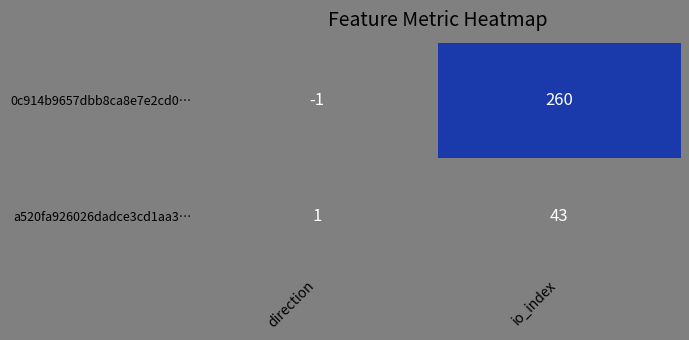

At which label does 0c914b9657dbb8ca8e7e2cd0… reach its minimum?

direction